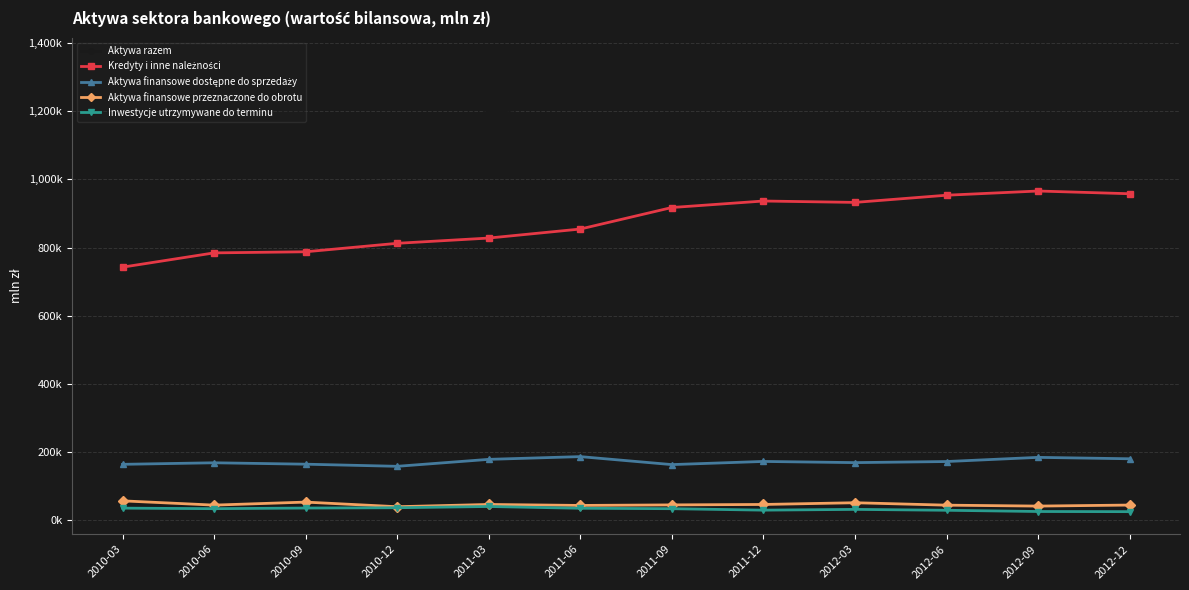

Is this an area chart (filled region under the line)?

No